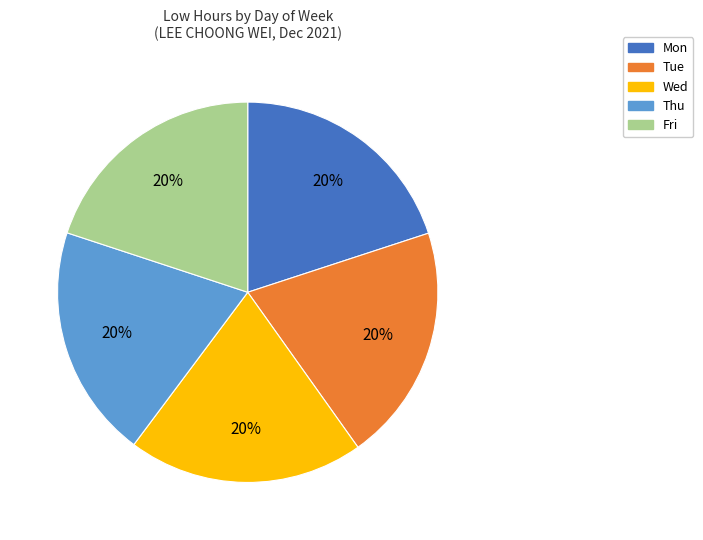

Is there a majority slice in this chart?

No